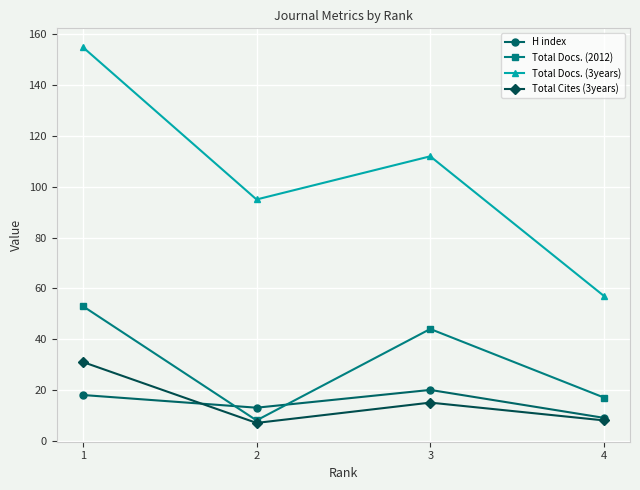

What is the highest value of the Total Cites (3years) series?

31